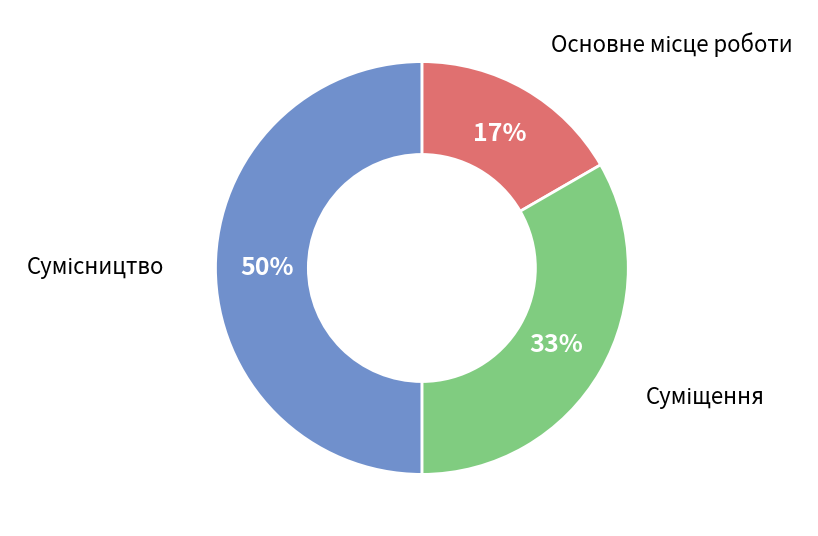

How many segments does this pie chart have?

3